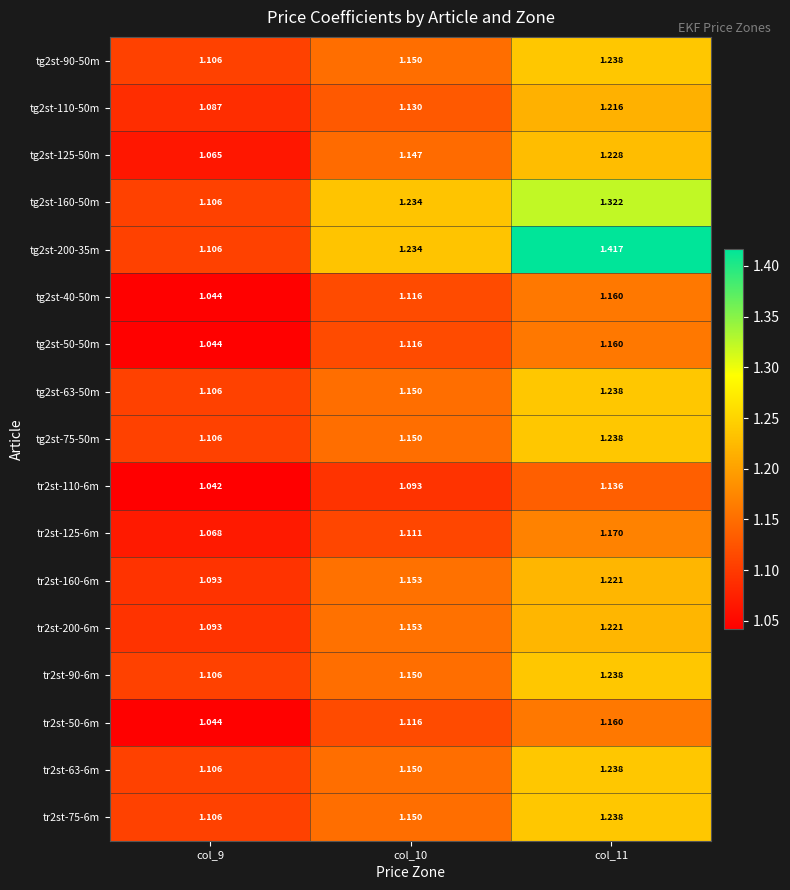

Is the value of tr2st-110-6m at col_10 greater than the value of tr2st-75-6m at col_10?

No